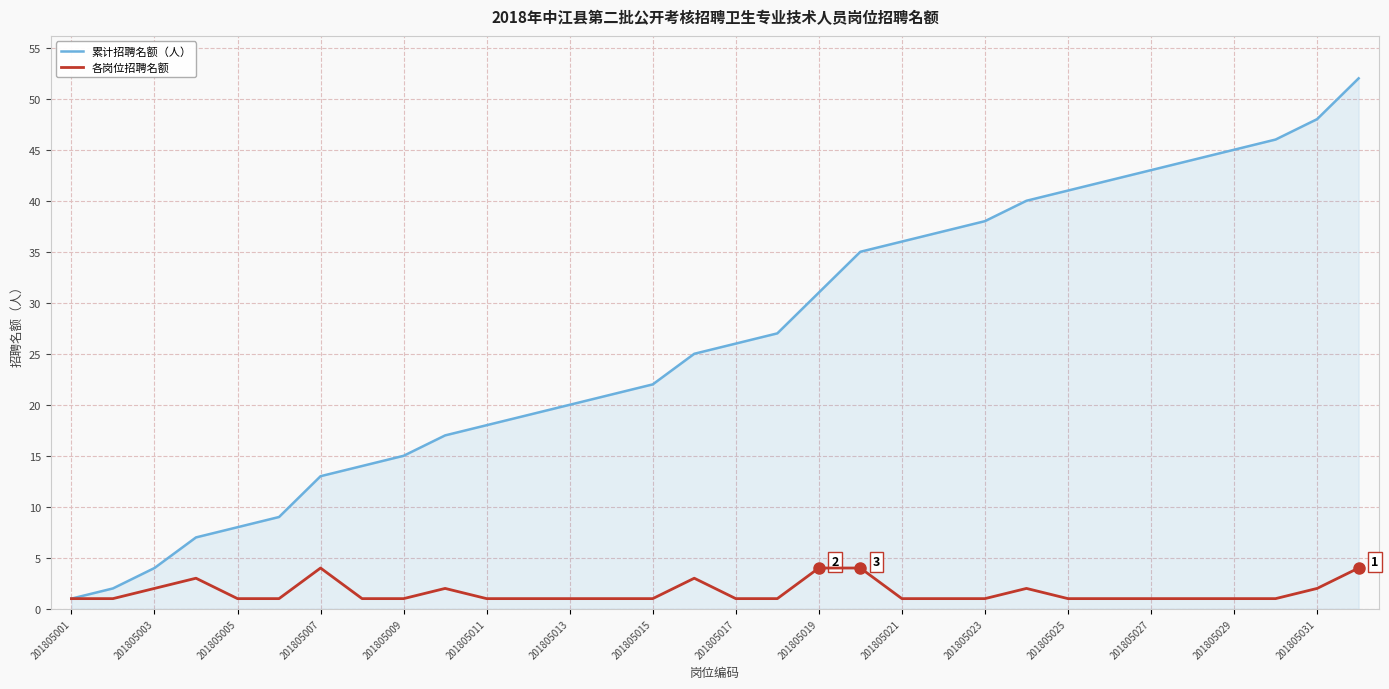

What is the average value of the 累计招聘名额（人） series?

26